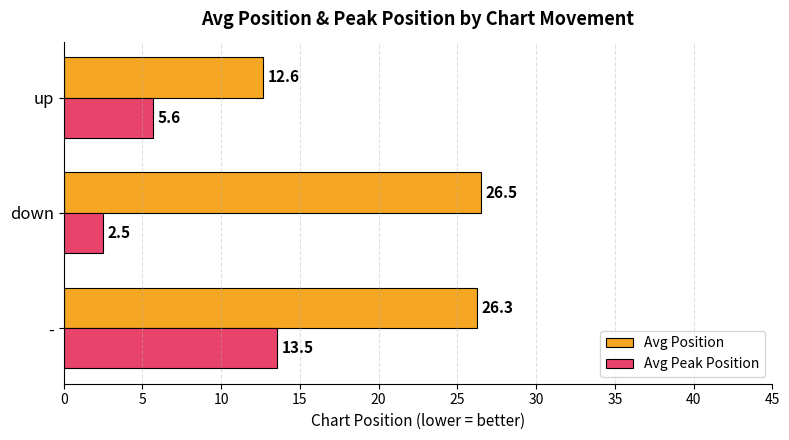

What is the average value of the Avg Position series?

21.8